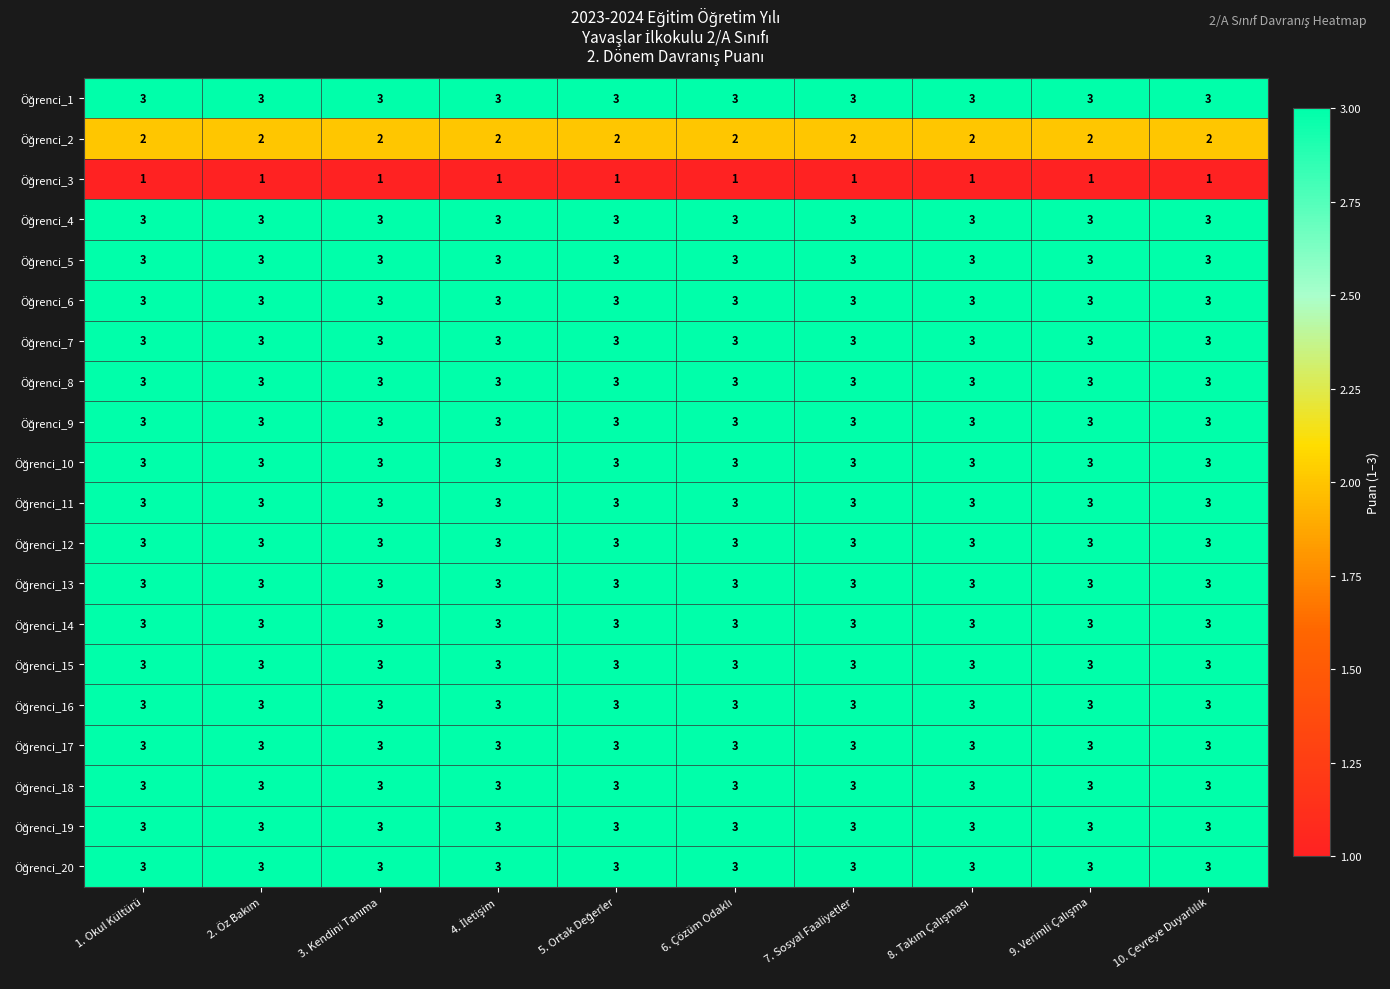

What is the maximum value shown in the chart?

3